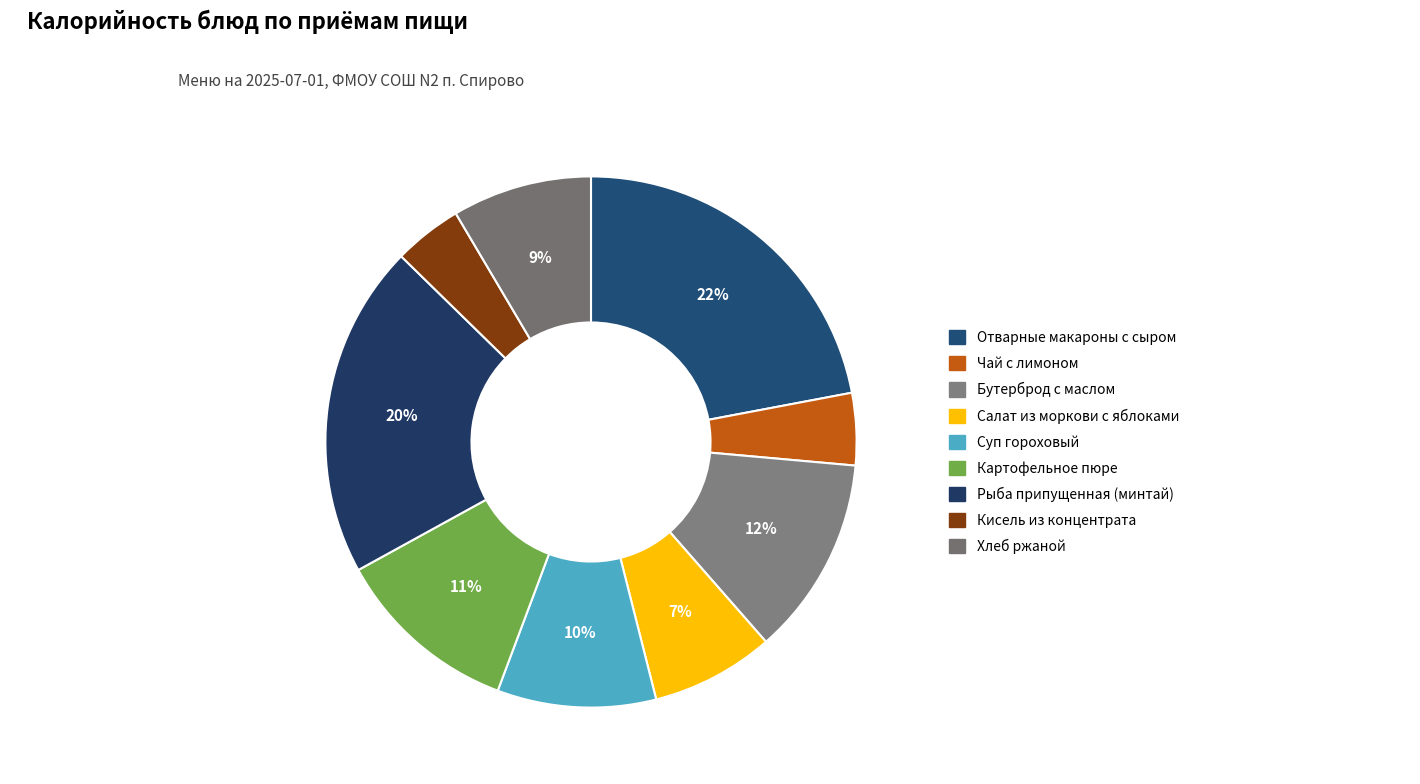

Is it true that Суп гороховый is 10% of the pie?

True